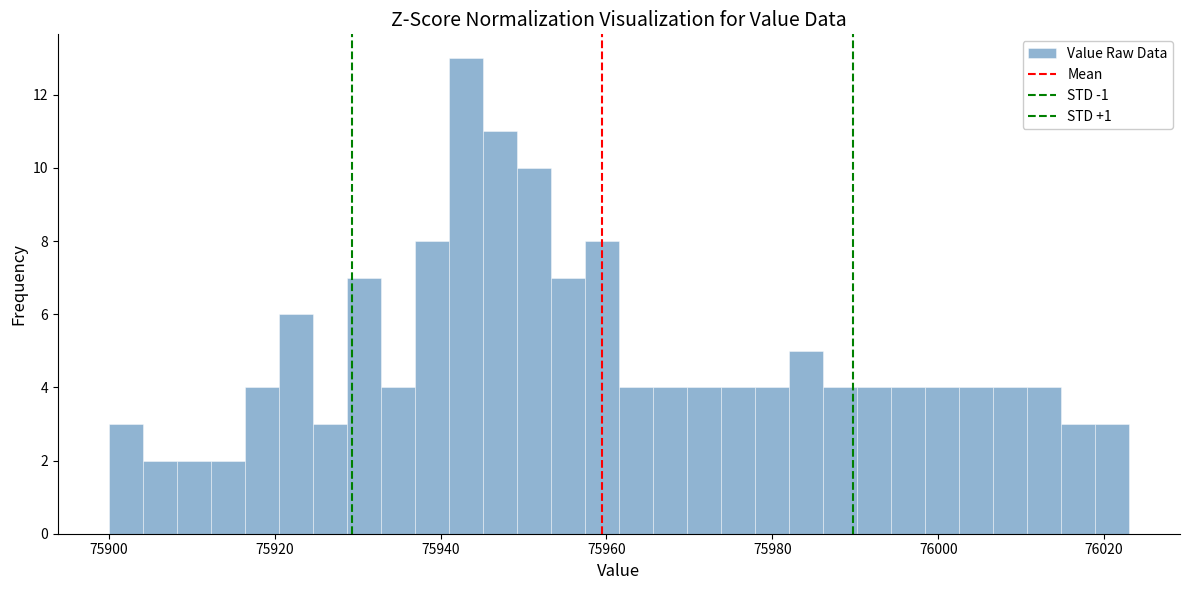

Around what value on the x-axis is the tallest bar? Give the approximate position of its centre, as read against the axis.

75944